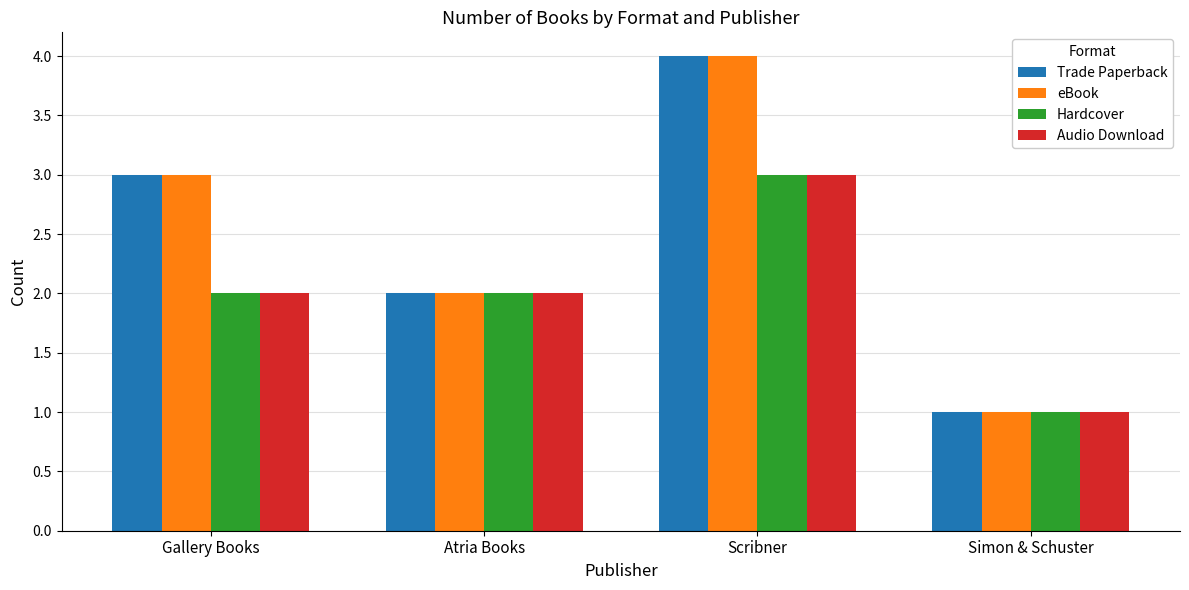

Reading right to left, list all the values displayed in this chart.

Trade Paperback: Simon & Schuster=1	Scribner=4	Atria Books=2	Gallery Books=3
eBook: Simon & Schuster=1	Scribner=4	Atria Books=2	Gallery Books=3
Hardcover: Simon & Schuster=1	Scribner=3	Atria Books=2	Gallery Books=2
Audio Download: Simon & Schuster=1	Scribner=3	Atria Books=2	Gallery Books=2